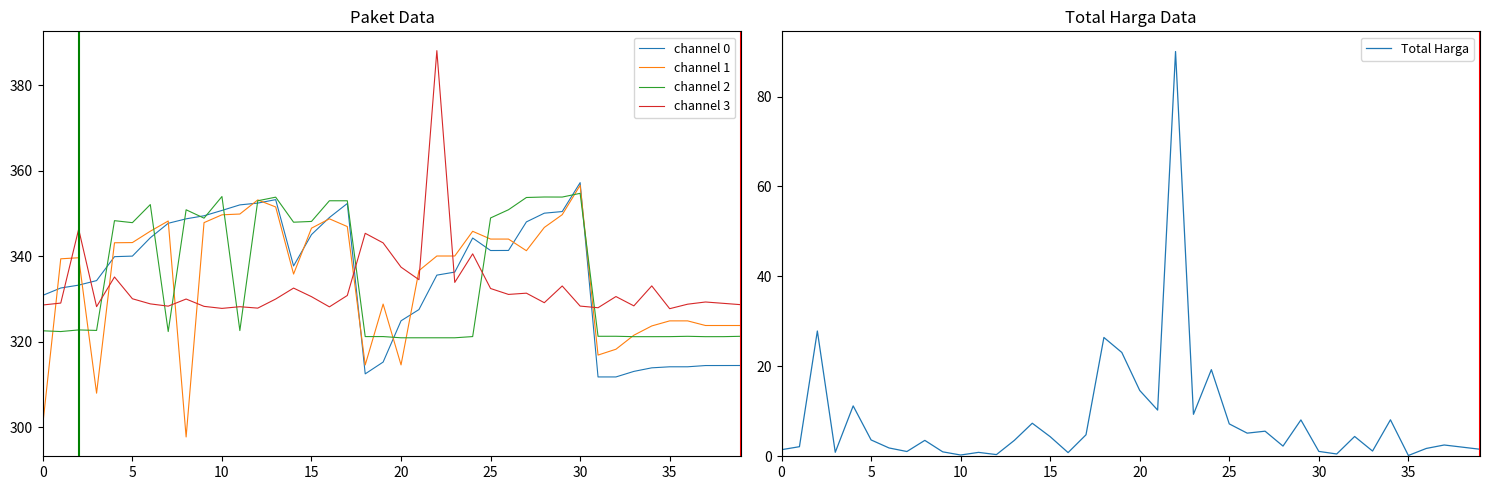

What is the value of the channel 1 point at the 18th from the left?

346.9